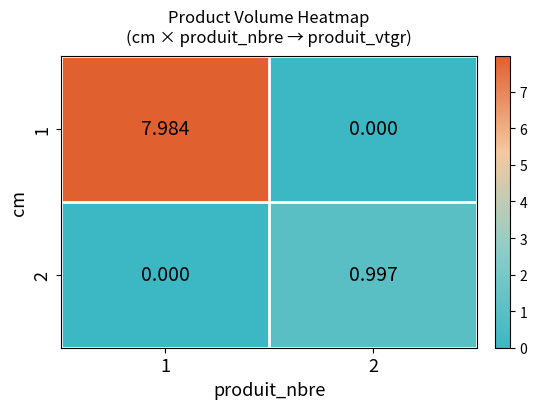

At which category is the sum across all series the highest?

1